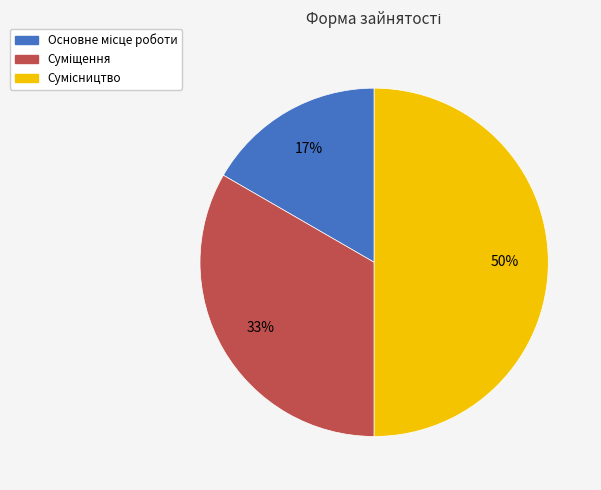

Count the number of slices in the pie.

3